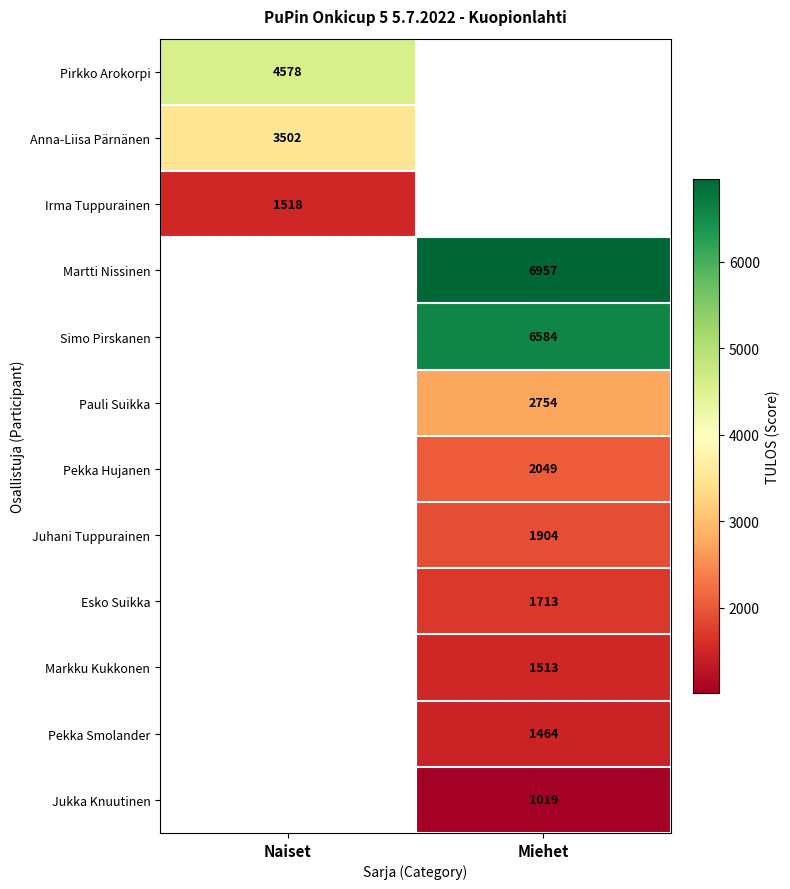

True or false: Pirkko Arokorpi has a value of 4578 at Naiset.

True